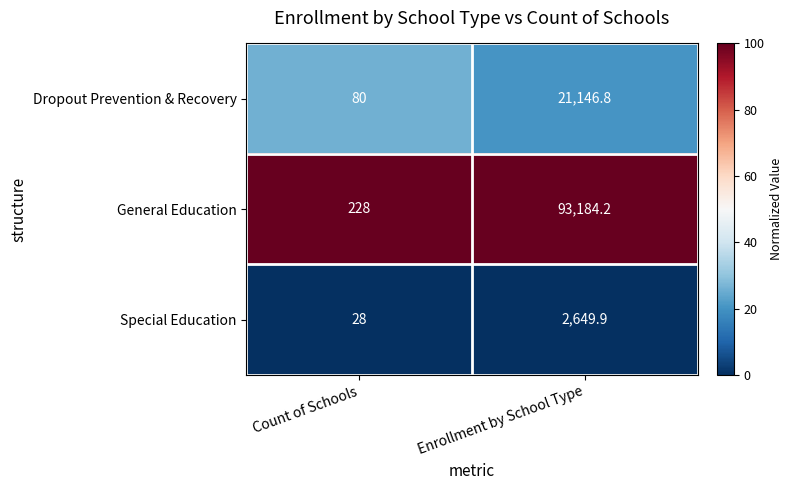

Reading right to left, extract all data points from this chart.

Dropout Prevention & Recovery: 21146.8	80.0
General Education: 93184.2	228.0
Special Education: 2649.9	28.0